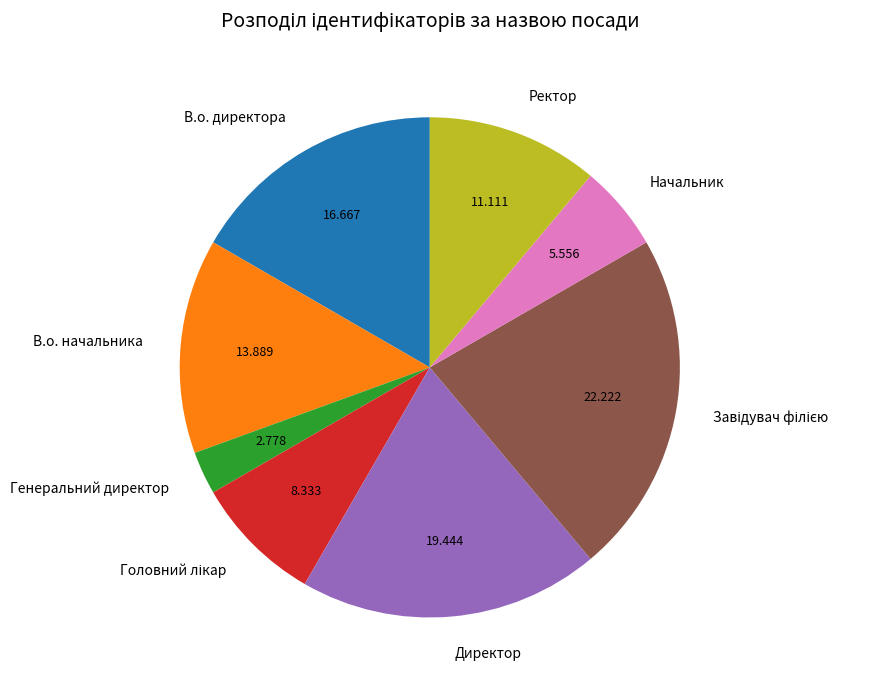

Combined, do Начальник and Генеральний директор account for over 50%?

No